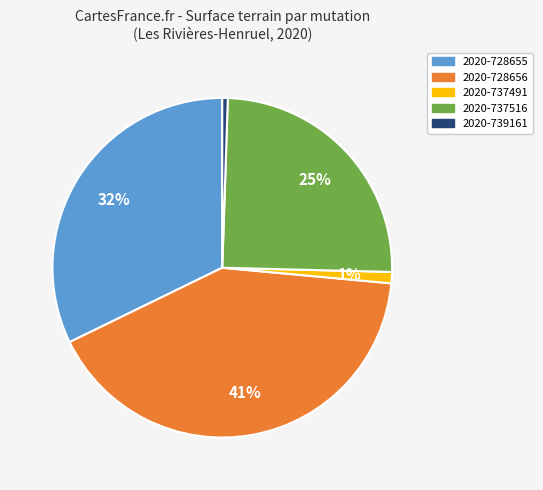

To the nearest percent, what percentage of the pie is 2020-739161?

1%